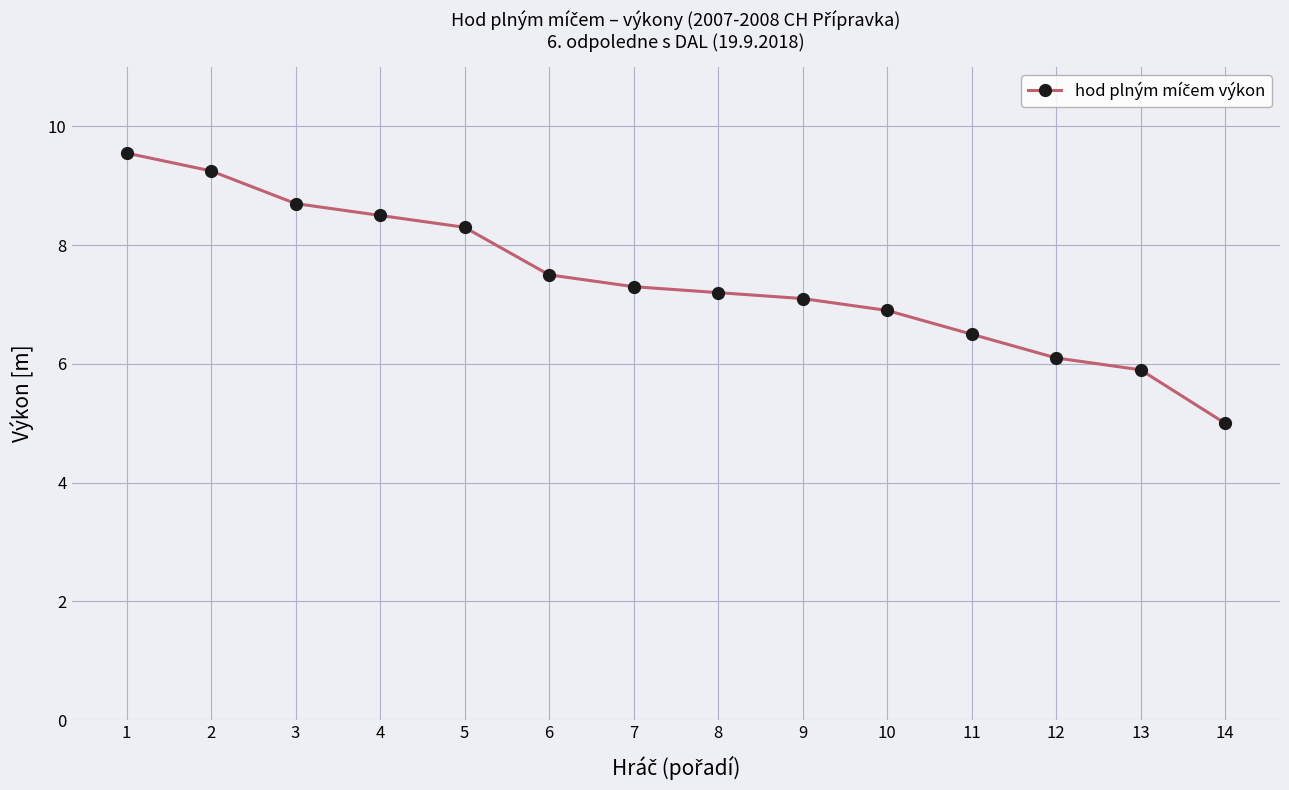

Rank the categories by value from lowest to highest.

14, 13, 12, 11, 10, 9, 8, 7, 6, 5, 4, 3, 2, 1